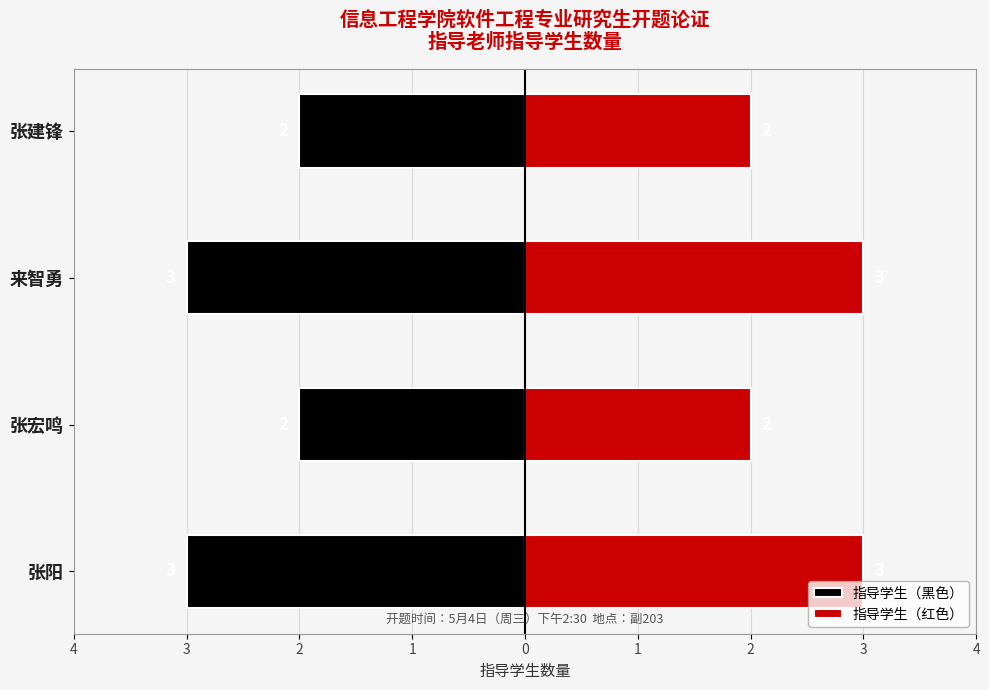

List the series in order of their peak value, highest first.

指导学生（红色）, 指导学生（黑色）